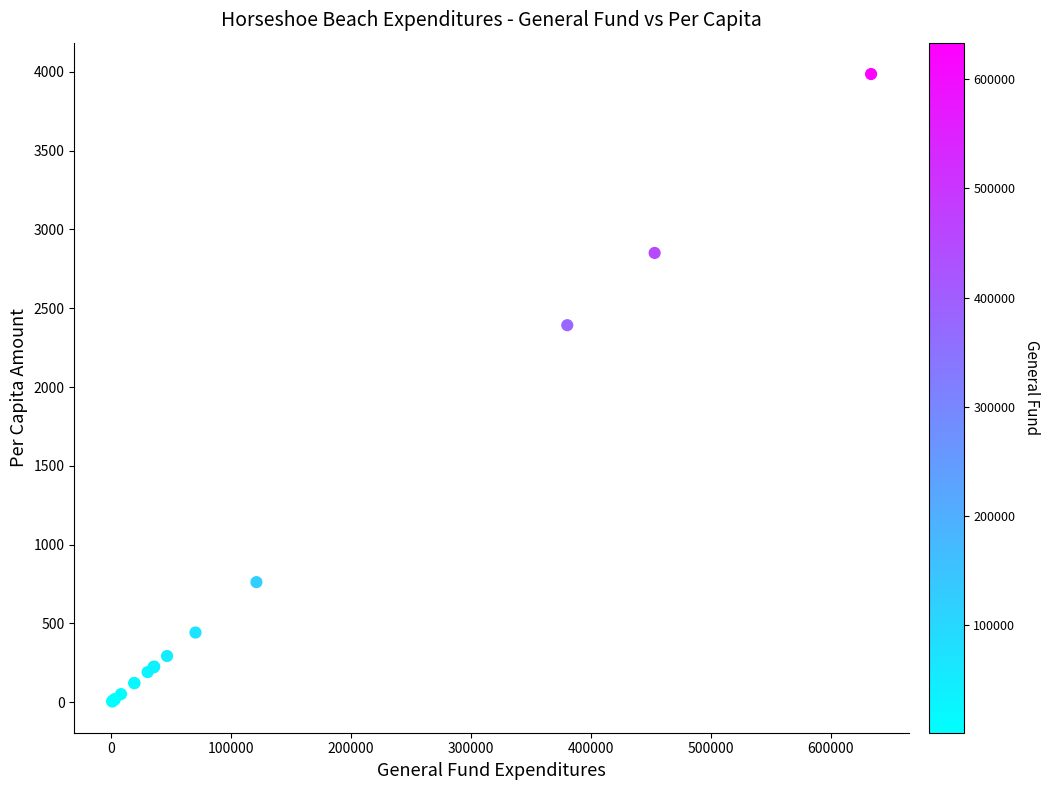

What Y value in the scatter plot is closest to 1995?

2392.3